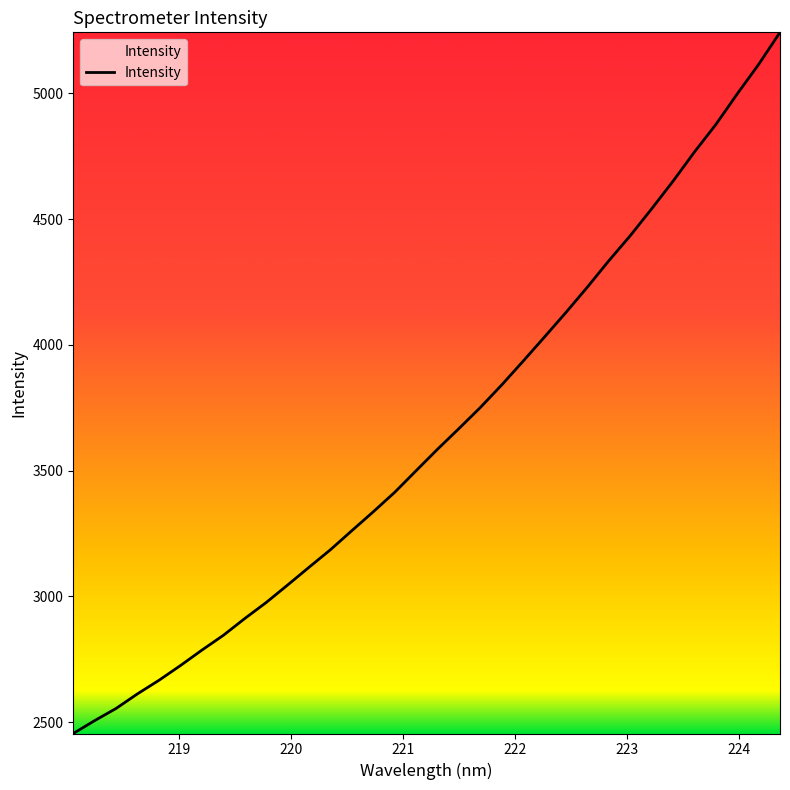

True or false: there are more than 0 points higher than both neighbors.

False